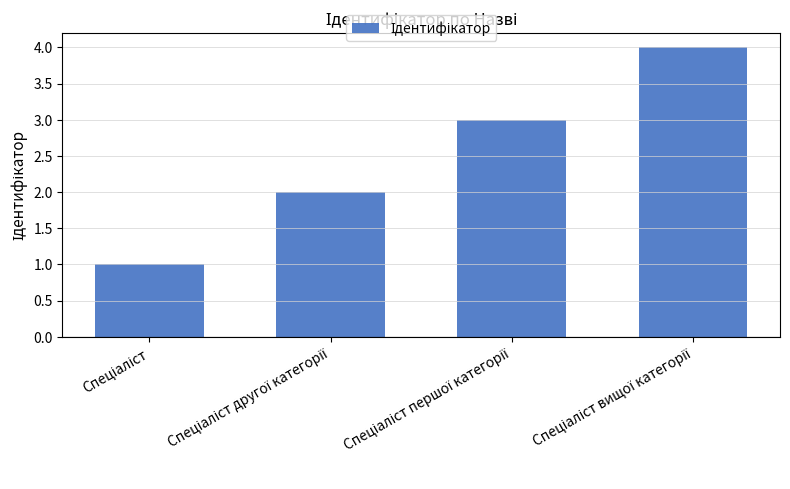

How many values are below 3?

2